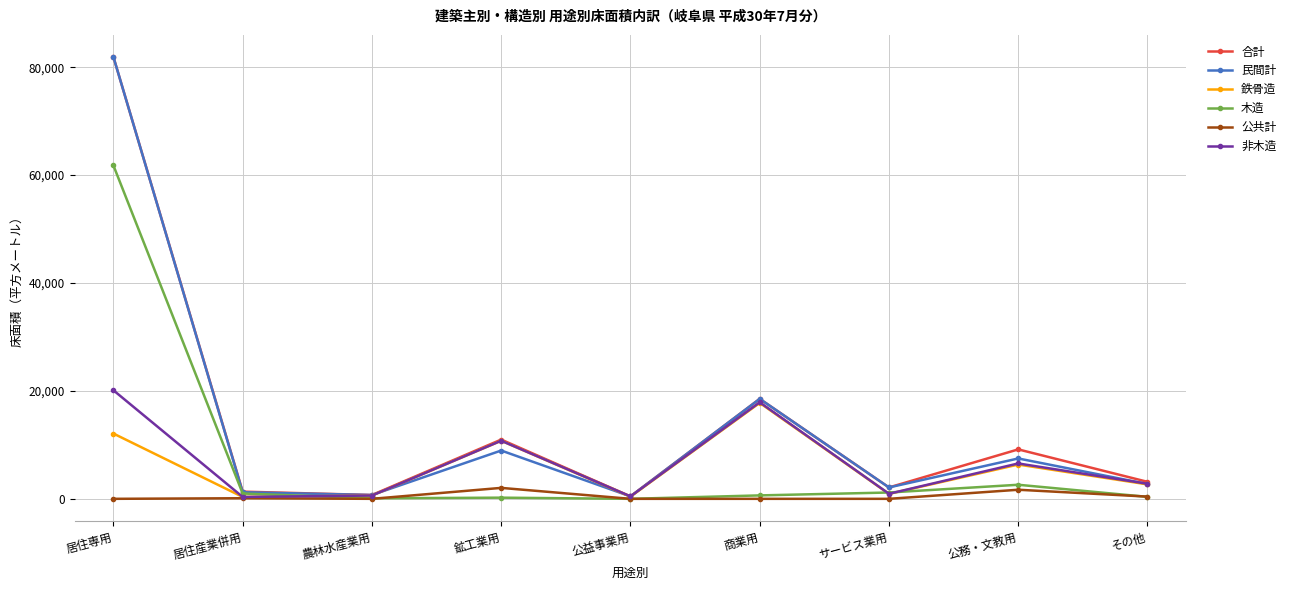

What is the label of the 1st point from the left?

居住専用